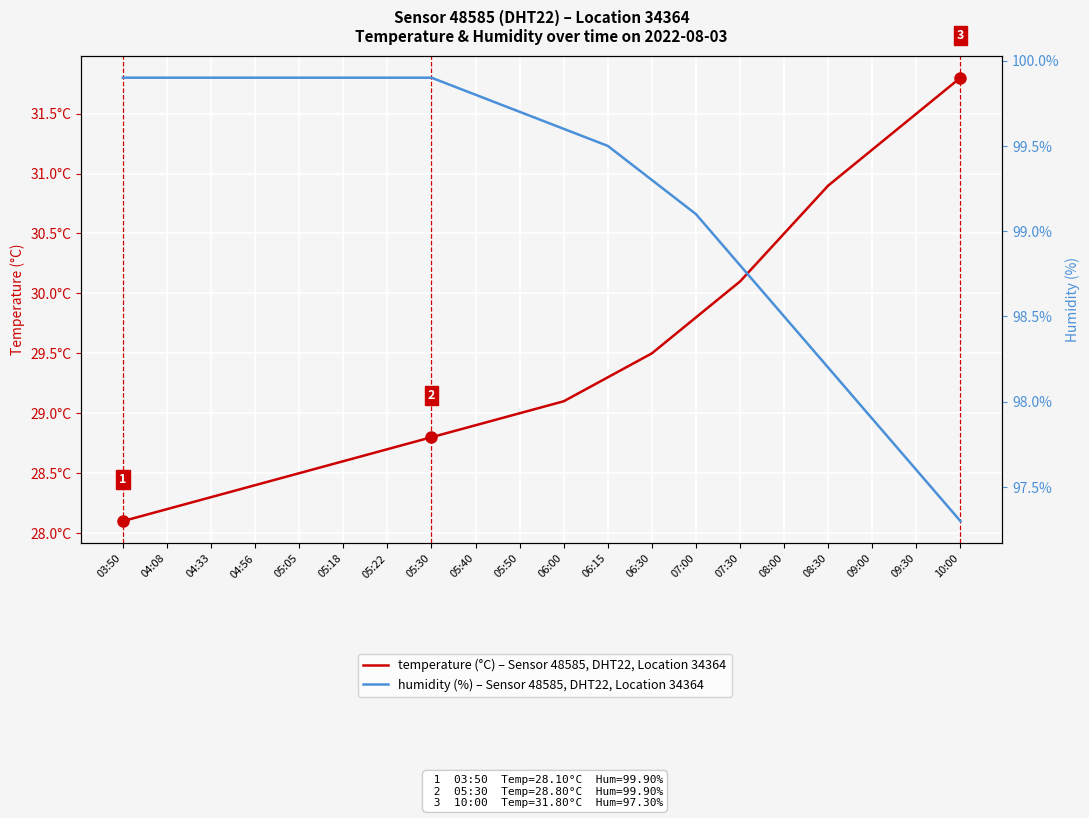

What is the value of the temperature (°C) point at the 10th from the left?

29.0